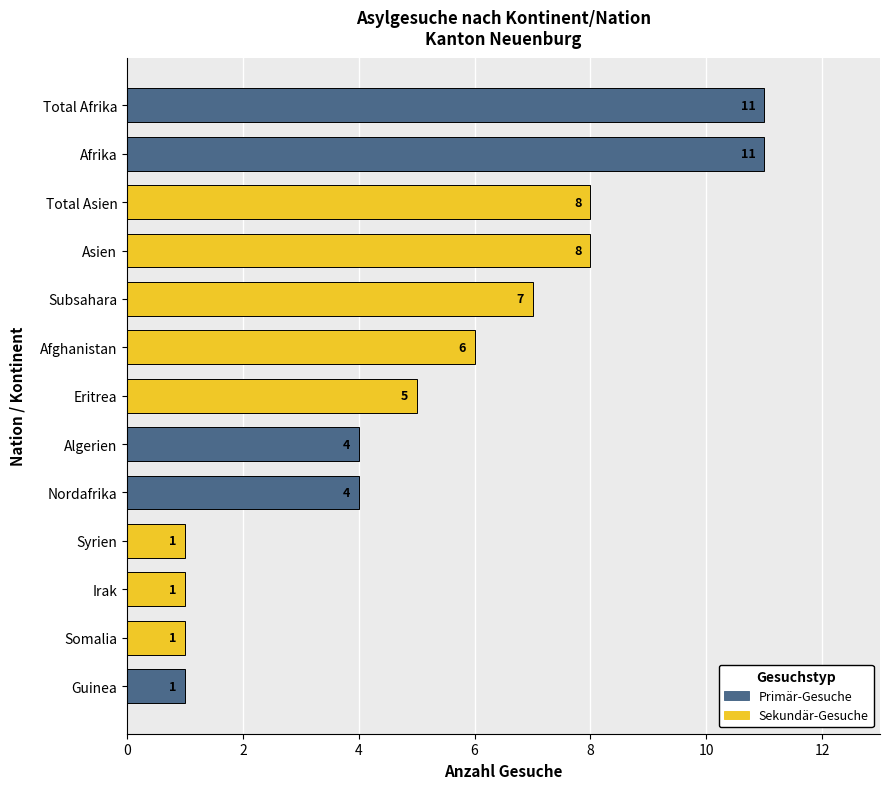

Reading bottom to top, extract all data points from this chart.

Guinea=1	Somalia=1	Irak=1	Syrien=1	Nordafrika=4	Algerien=4	Eritrea=5	Afghanistan=6	Subsahara=7	Asien=8	Total Asien=8	Afrika=11	Total Afrika=11